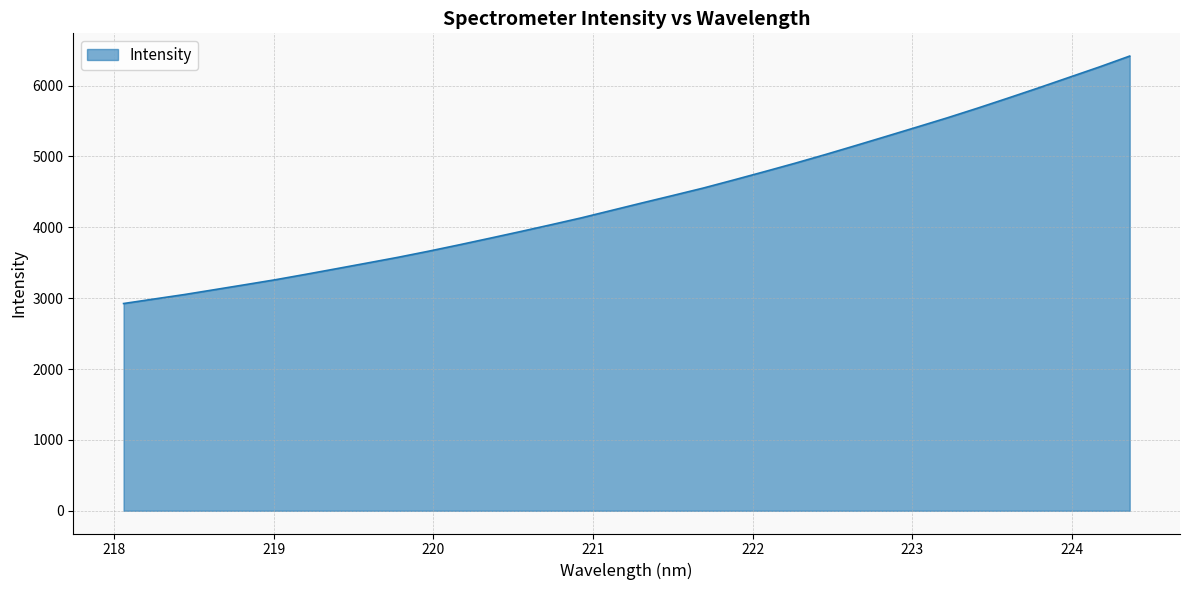

What is the maximum value shown in the chart?

6416.6